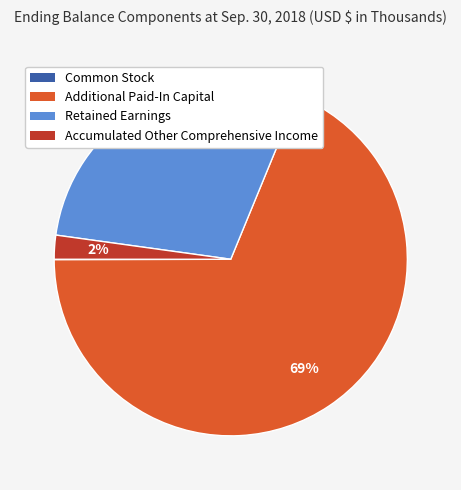

Is it true that Retained Earnings is 39% of the pie?

False